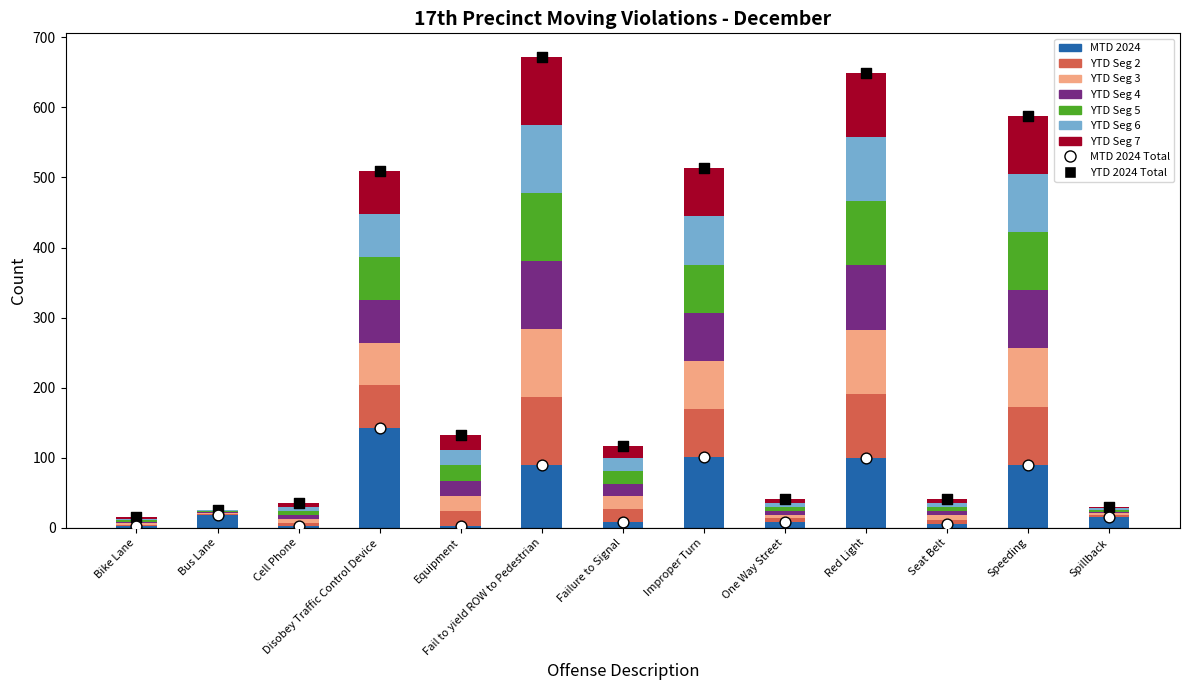

Which series contains the highest Y value?

YTD 2024